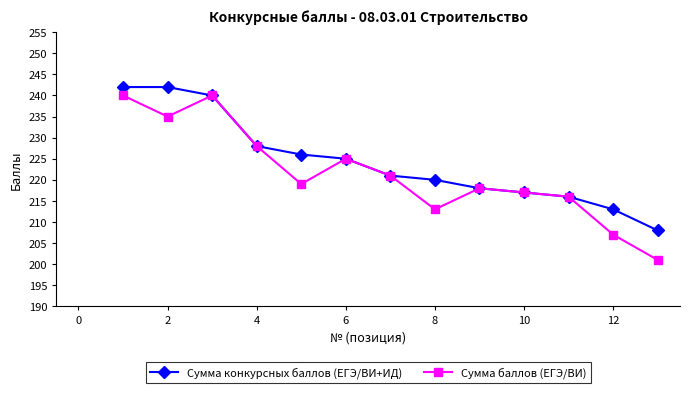

Reading right to left, extract all data points from this chart.

Сумма конкурсных баллов (ЕГЭ/ВИ+ИД): 208	213	216	217	218	220	221	225	226	228	240	242	242
Сумма баллов (ЕГЭ/ВИ): 201	207	216	217	218	213	221	225	219	228	240	235	240